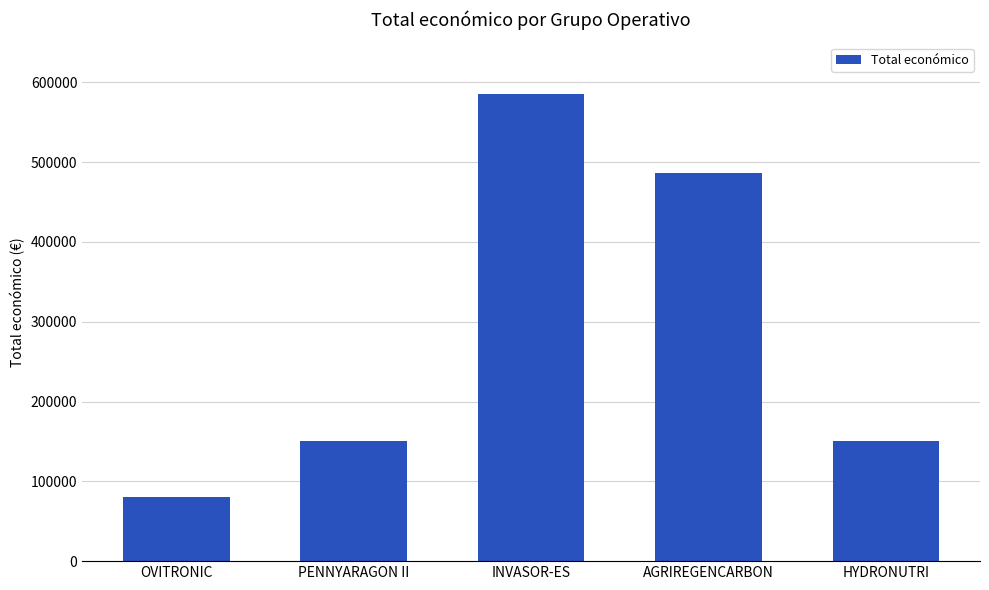

Reading left to right, extract all data points from this chart.

80498	150000	585346	486756	150000